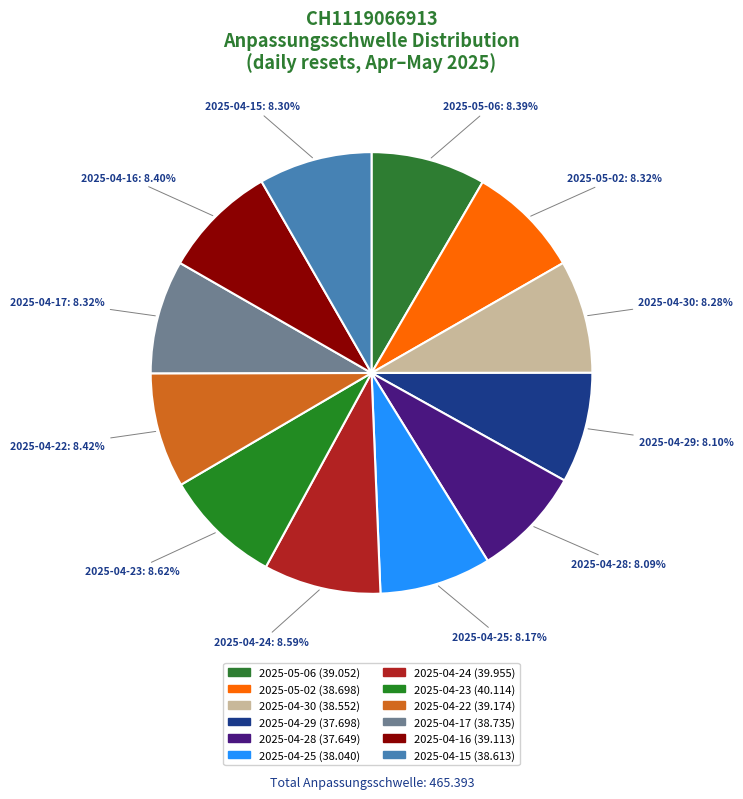

True or false: 2025-04-17 accounts for 8% of the total.

True